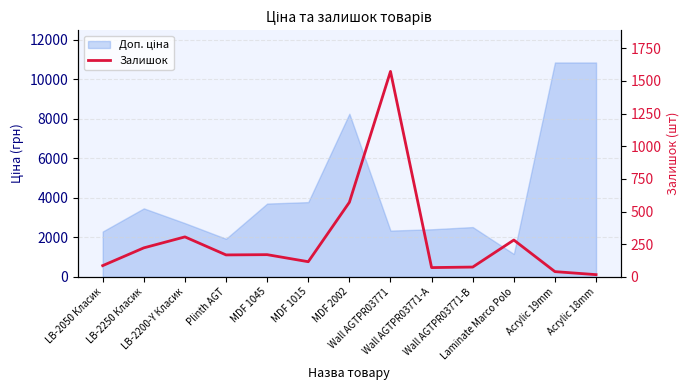

What is the label of the 9th point from the left?

Wall AGTPR03771-A